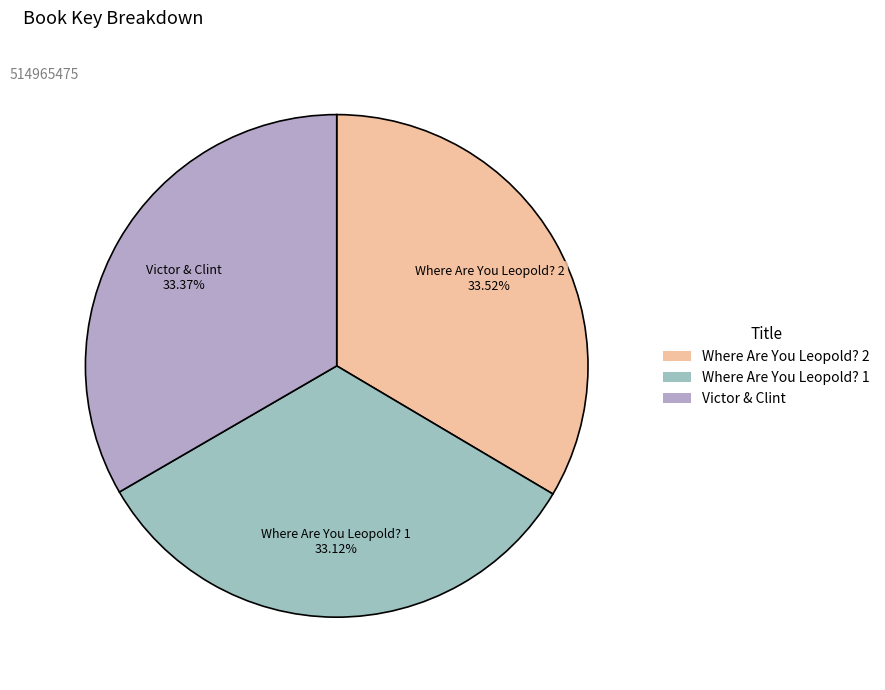

Does any single category account for the majority?

No